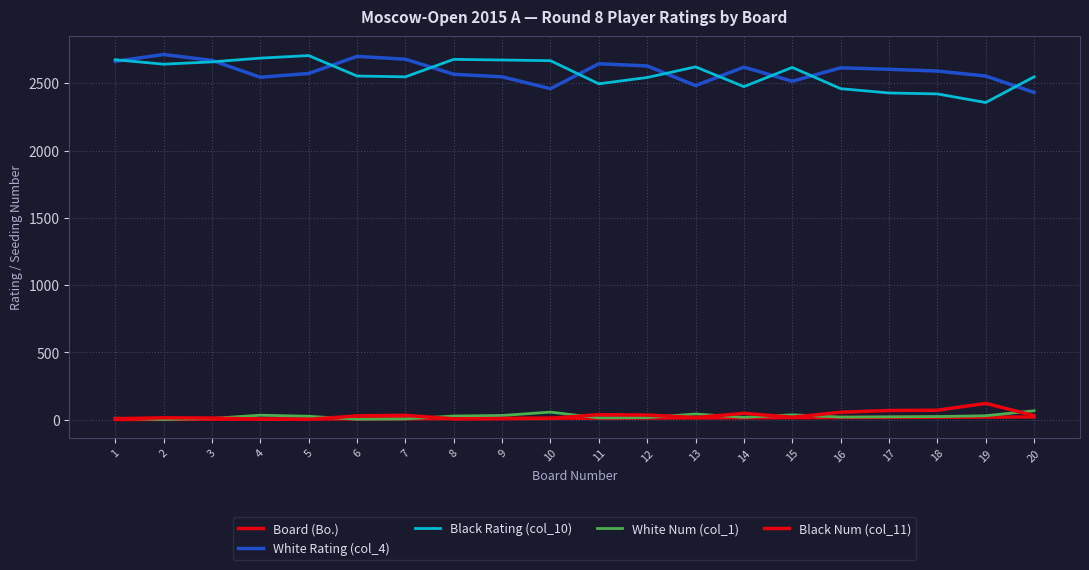

How many lines are shown in the chart?

5